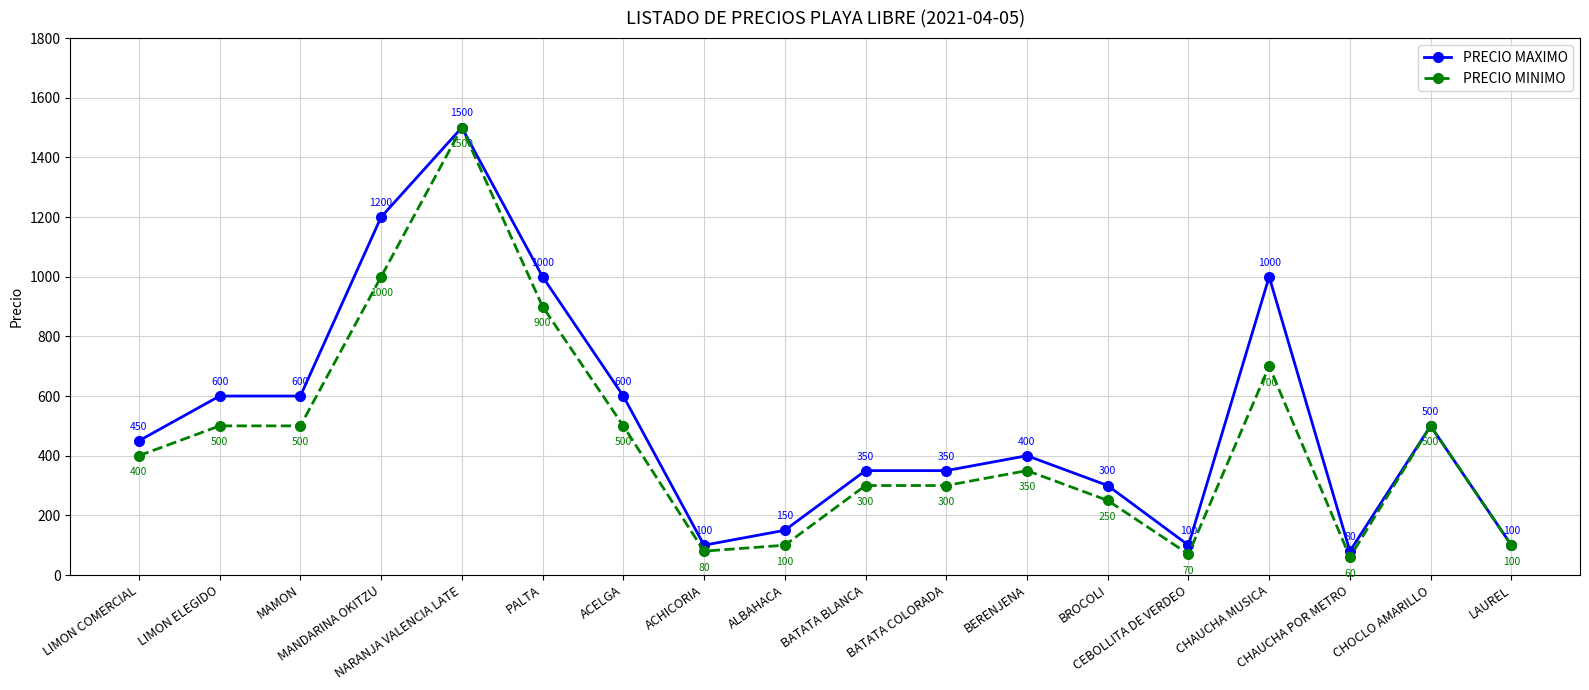

Reading right to left, list all the values displayed in this chart.

PRECIO MAXIMO: LAUREL=100	CHOCLO AMARILLO=500	CHAUCHA POR METRO=80	CHAUCHA MUSICA=1000	CEBOLLITA DE VERDEO=100	BROCOLI=300	BERENJENA=400	BATATA COLORADA=350	BATATA BLANCA=350	ALBAHACA=150	ACHICORIA=100	ACELGA=600	PALTA=1000	NARANJA VALENCIA LATE=1500	MANDARINA OKITZU=1200	MAMON=600	LIMON ELEGIDO=600	LIMON COMERCIAL=450
PRECIO MINIMO: LAUREL=100	CHOCLO AMARILLO=500	CHAUCHA POR METRO=60	CHAUCHA MUSICA=700	CEBOLLITA DE VERDEO=70	BROCOLI=250	BERENJENA=350	BATATA COLORADA=300	BATATA BLANCA=300	ALBAHACA=100	ACHICORIA=80	ACELGA=500	PALTA=900	NARANJA VALENCIA LATE=1500	MANDARINA OKITZU=1000	MAMON=500	LIMON ELEGIDO=500	LIMON COMERCIAL=400